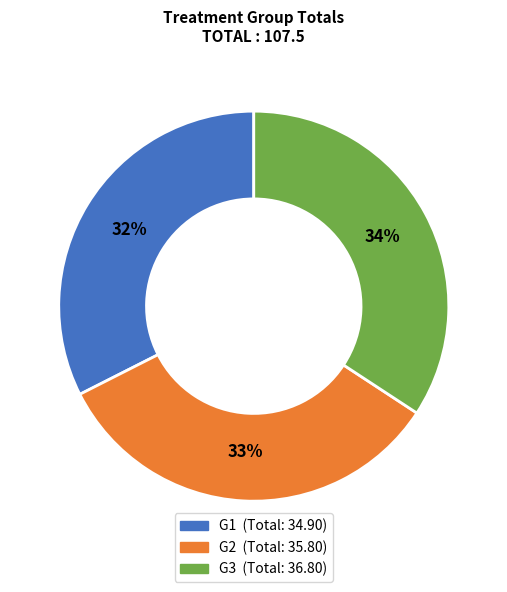

Do G3 and G2 together represent more than half of the pie?

Yes